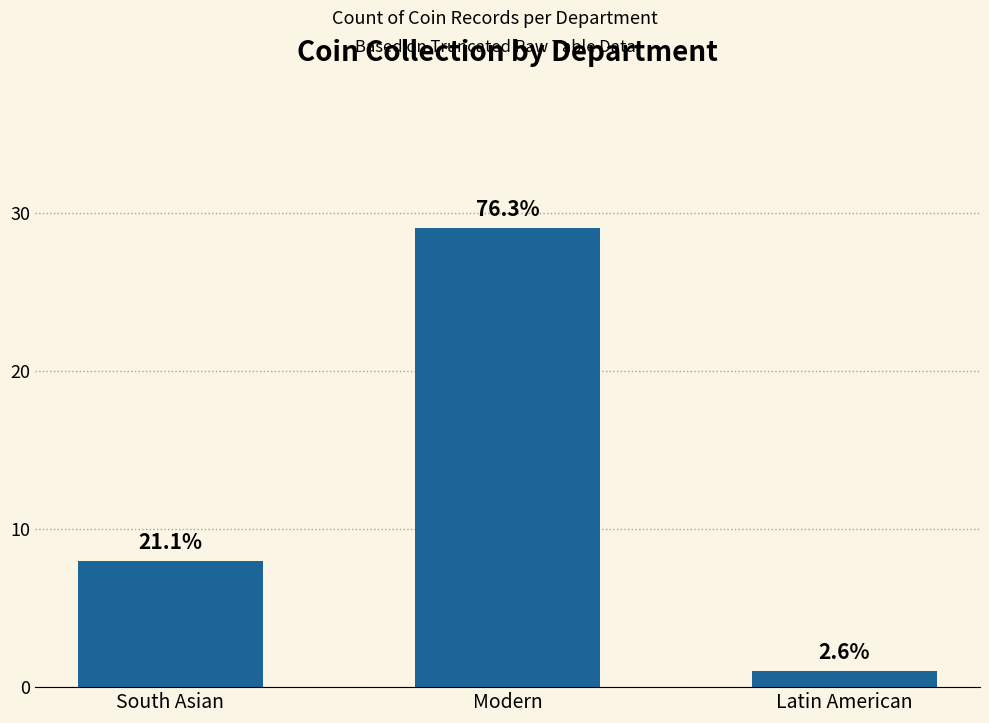

Approximately how many times larger is the value at Modern compared to Latin American?

29.0